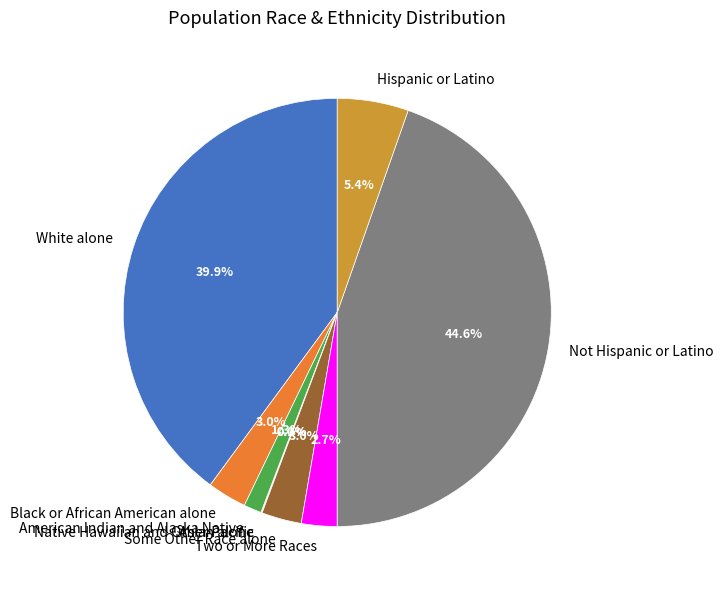

Is there a majority slice in this chart?

No